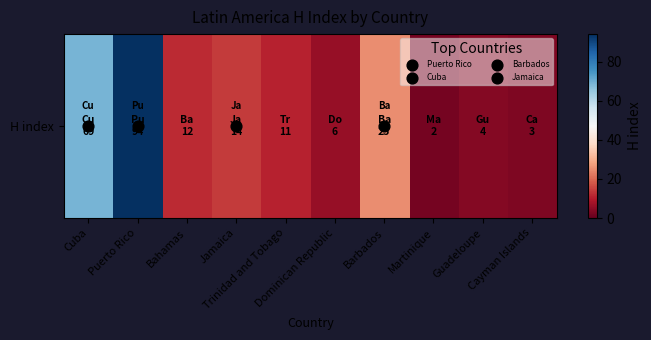

List the labels in order of value, smallest first.

Martinique, Cayman Islands, Guadeloupe, Dominican Republic, Trinidad and Tobago, Bahamas, Jamaica, Barbados, Cuba, Puerto Rico